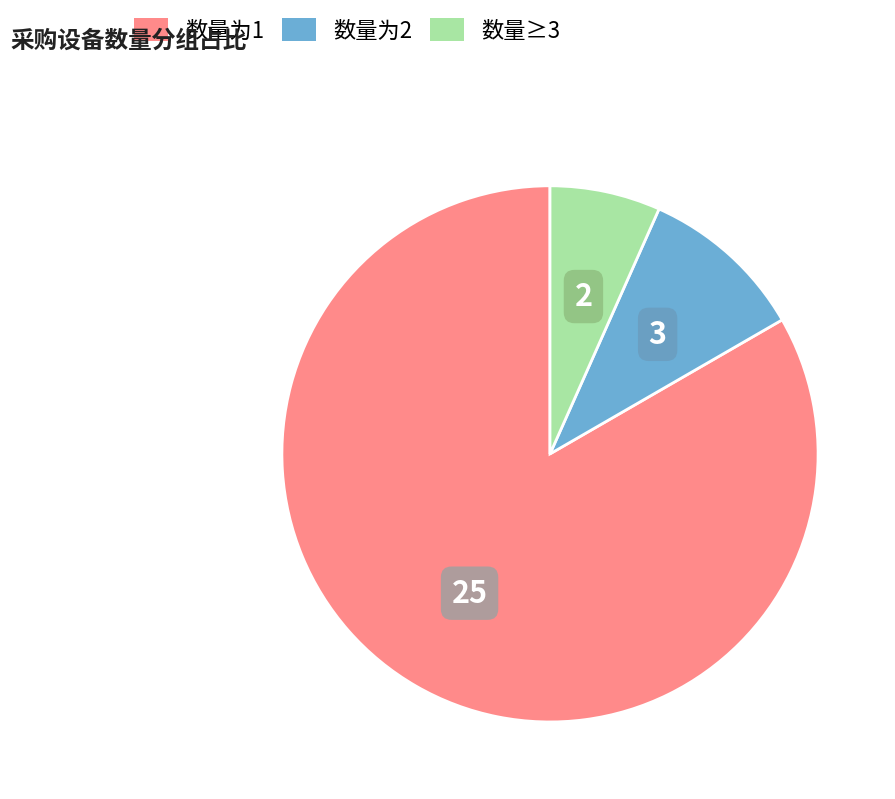

Does any single category account for the majority?

Yes